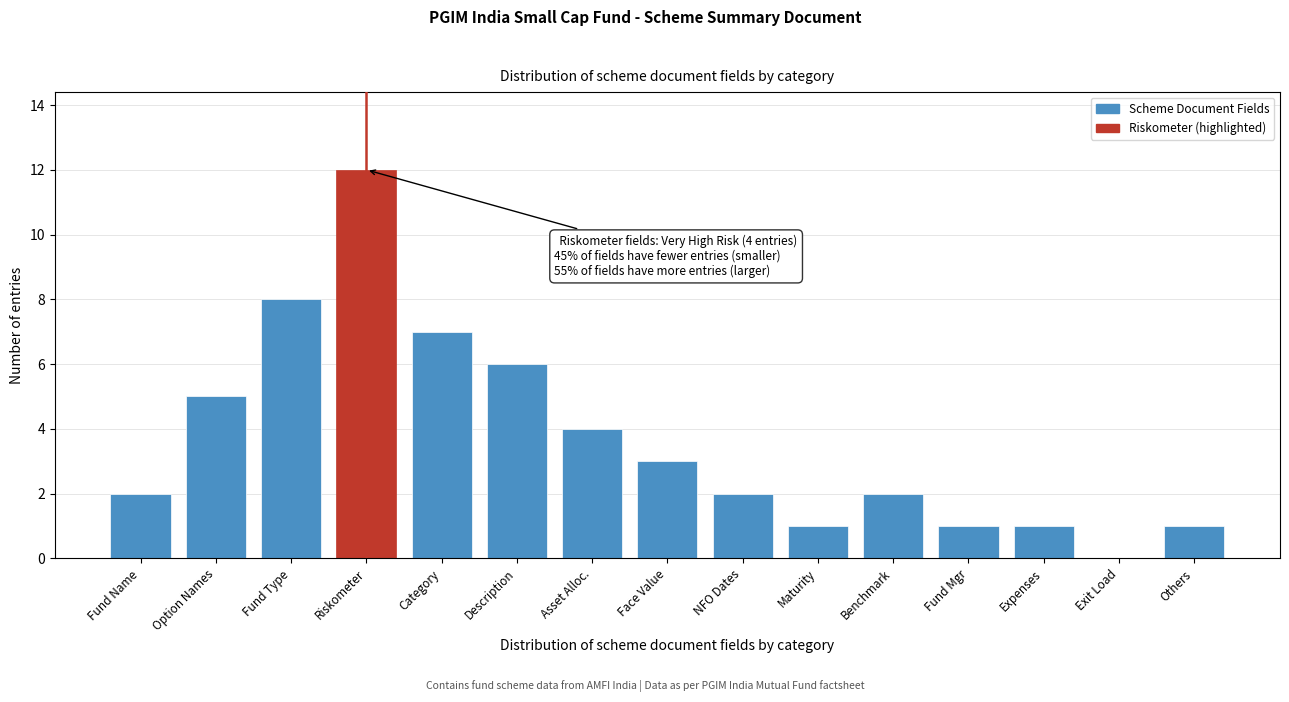

Reading right to left, transcribe all the data shown in this chart.

Others=1	Exit Load=0	Expenses=1	Fund Mgr=1	Benchmark=2	Maturity=1	NFO Dates=2	Face Value=3	Asset Alloc.=4	Description=6	Category=7	Riskometer=12	Fund Type=8	Option Names=5	Fund Name=2